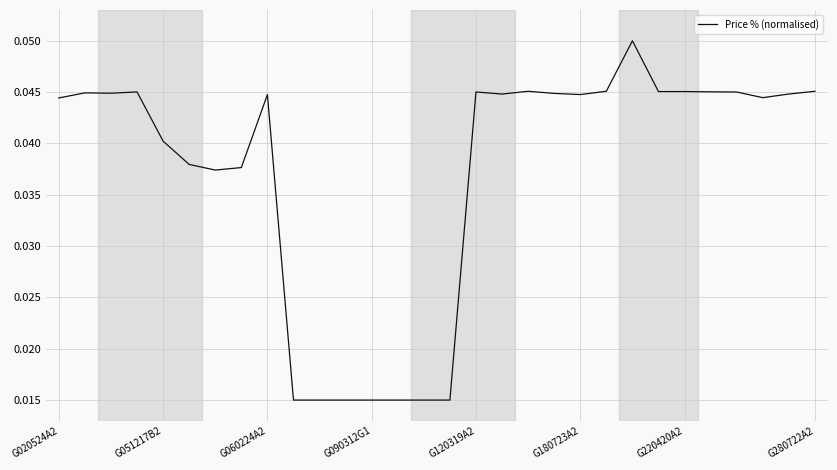

How many lines are shown in the chart?

1